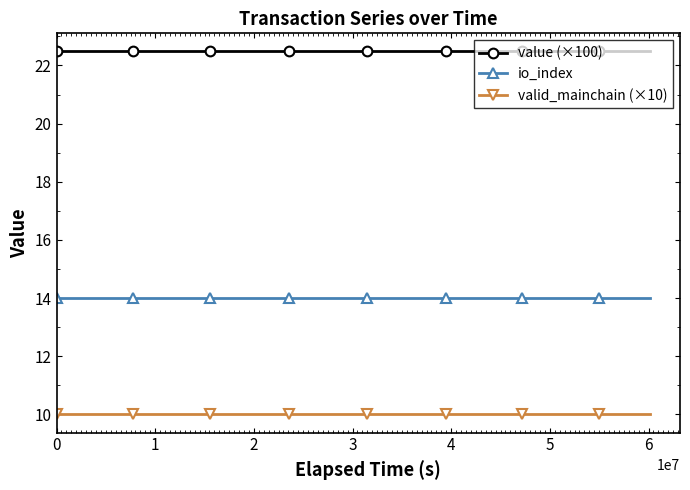

Rank the series by their maximum value, from lowest to highest.

valid_mainchain (×10), io_index, value (×100)